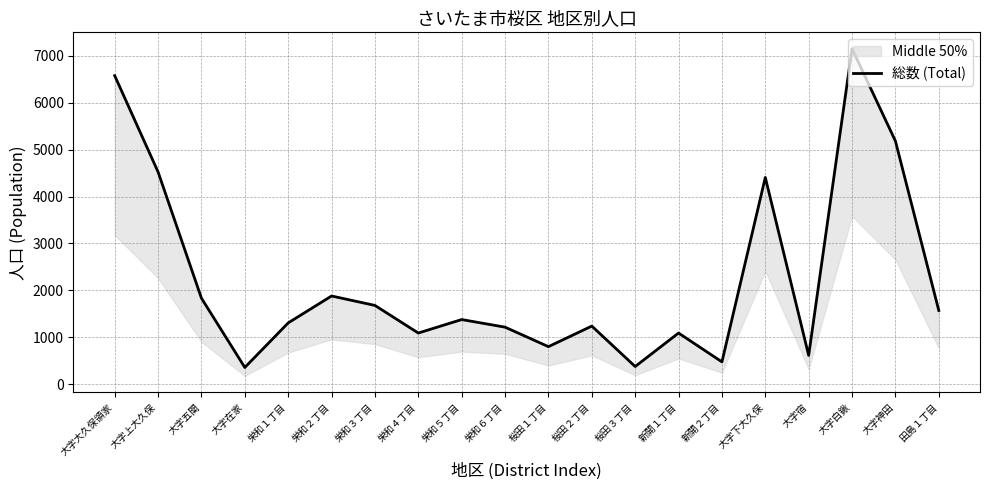

Reading right to left, extract all data points from this chart.

1572	5181	7148	615	4406	478	1092	379	1240	802	1217	1379	1092	1680	1881	1308	359	1834	4523	6573